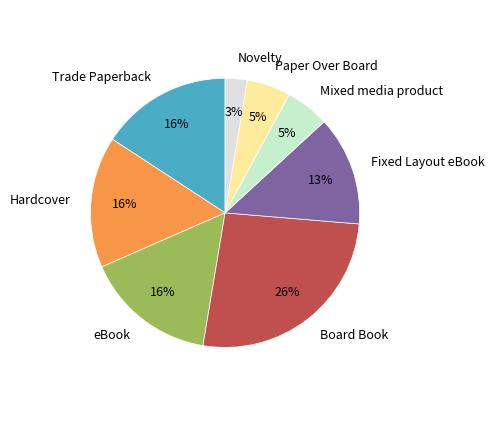

Does Hardcover account for over 50% of the chart?

No